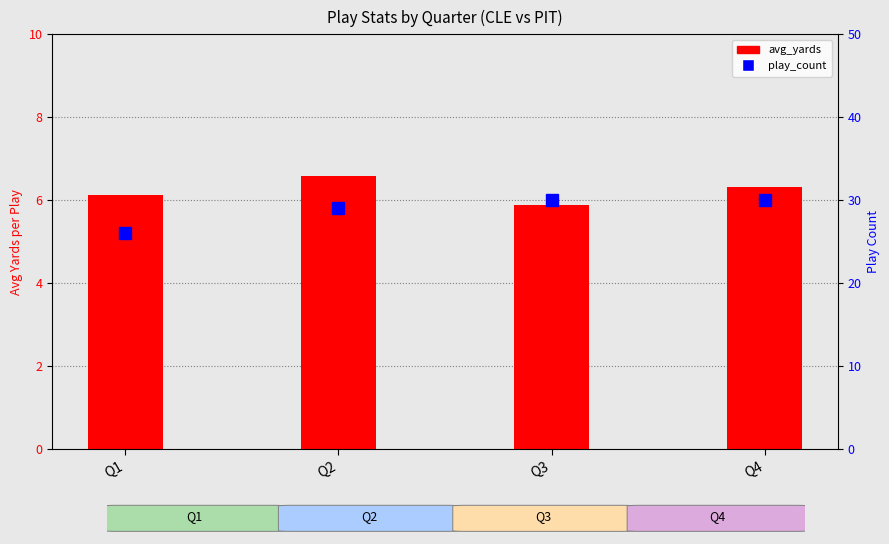

What is the sum of all avg_yards values?

24.9